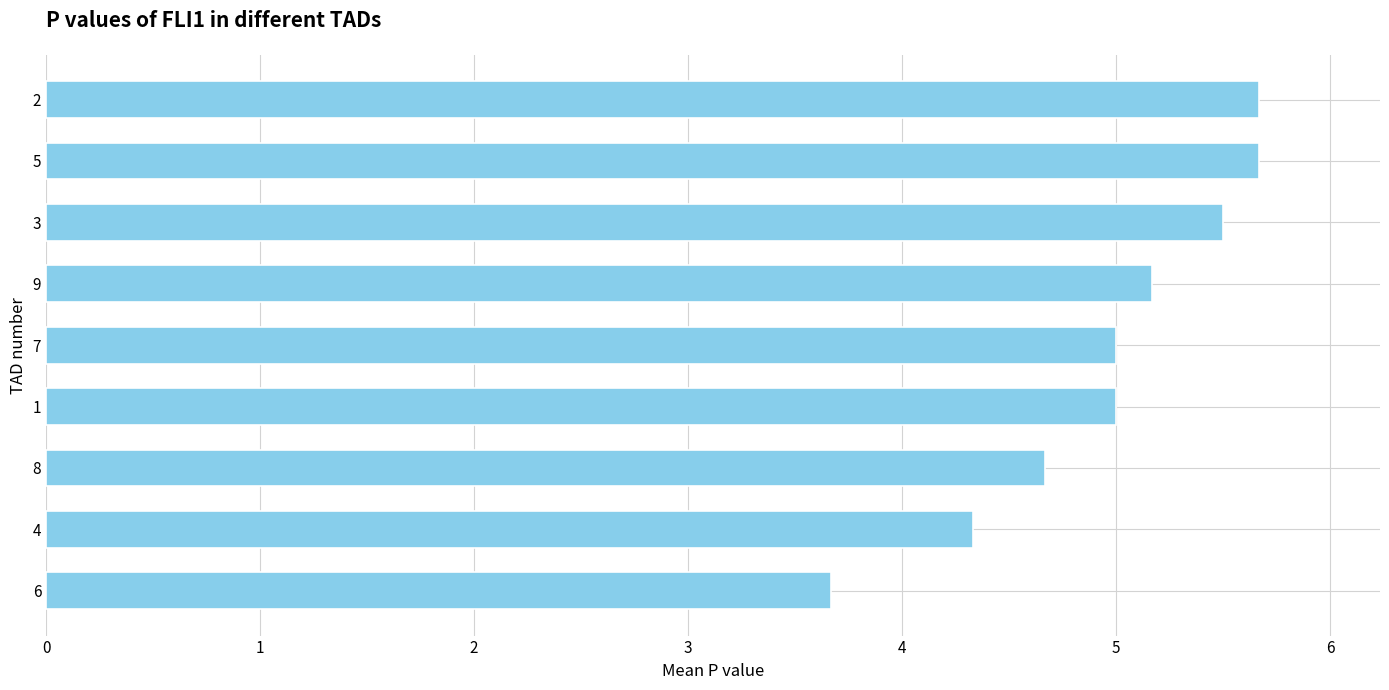

How many bars are there in total?

9